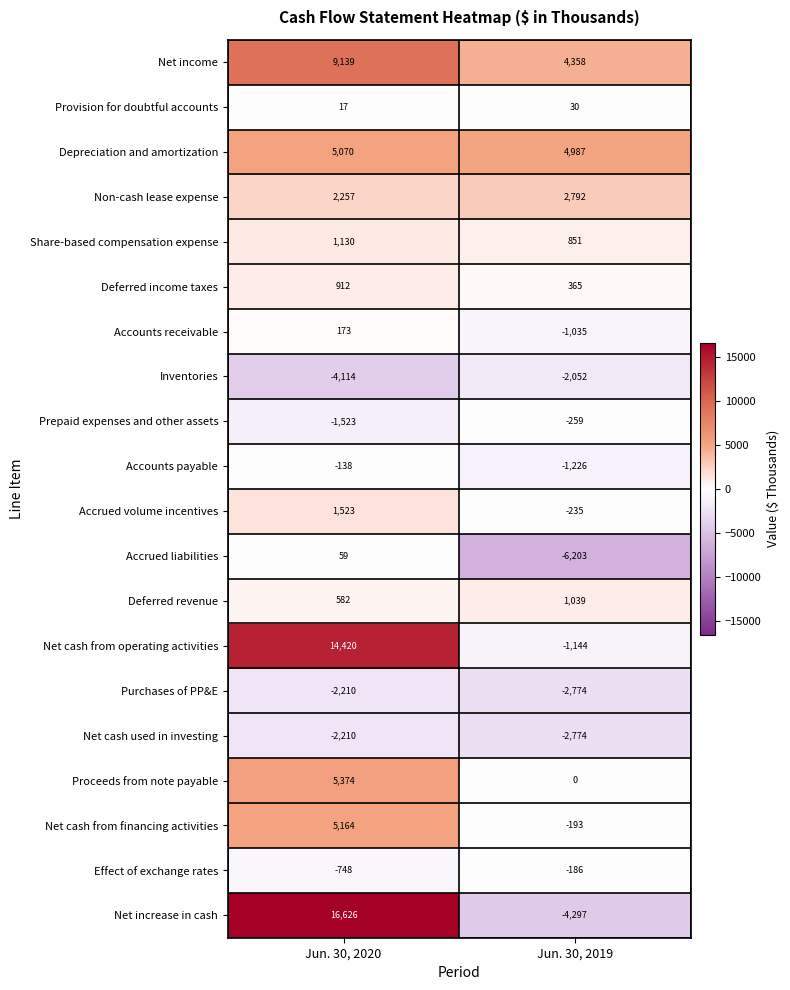

Where is Depreciation and amortization nearest to the value 5028?

Jun. 30, 2019